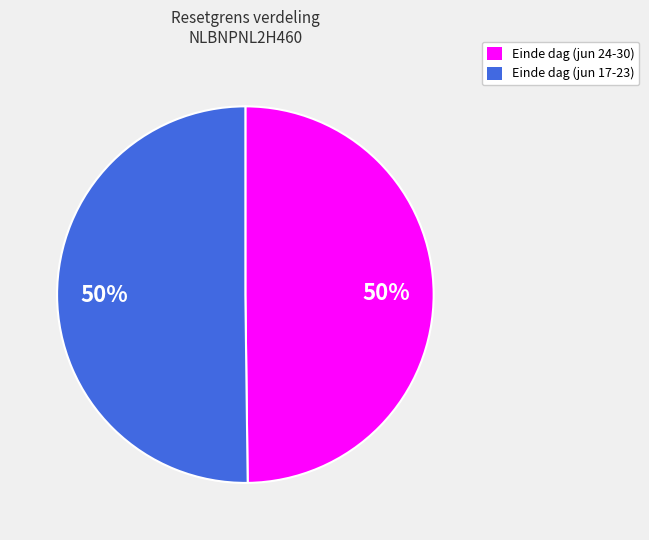

To the nearest percent, what is the average slice percentage?

50%